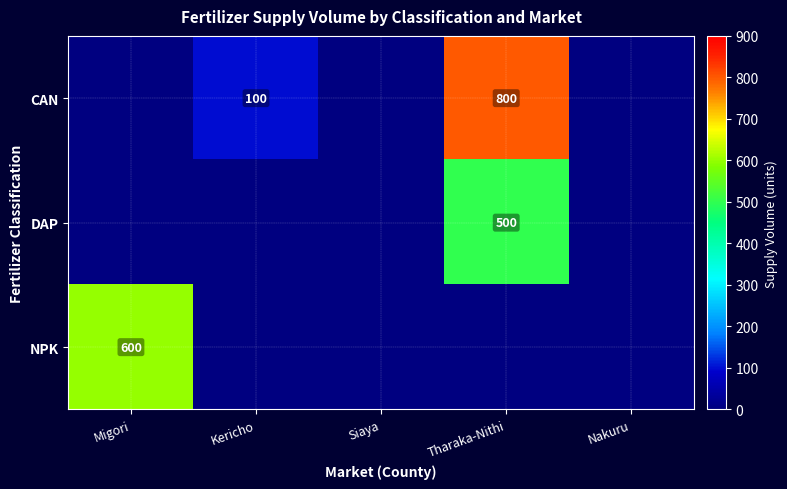

The NPK series shows 1019 at Migori. True or false?

False